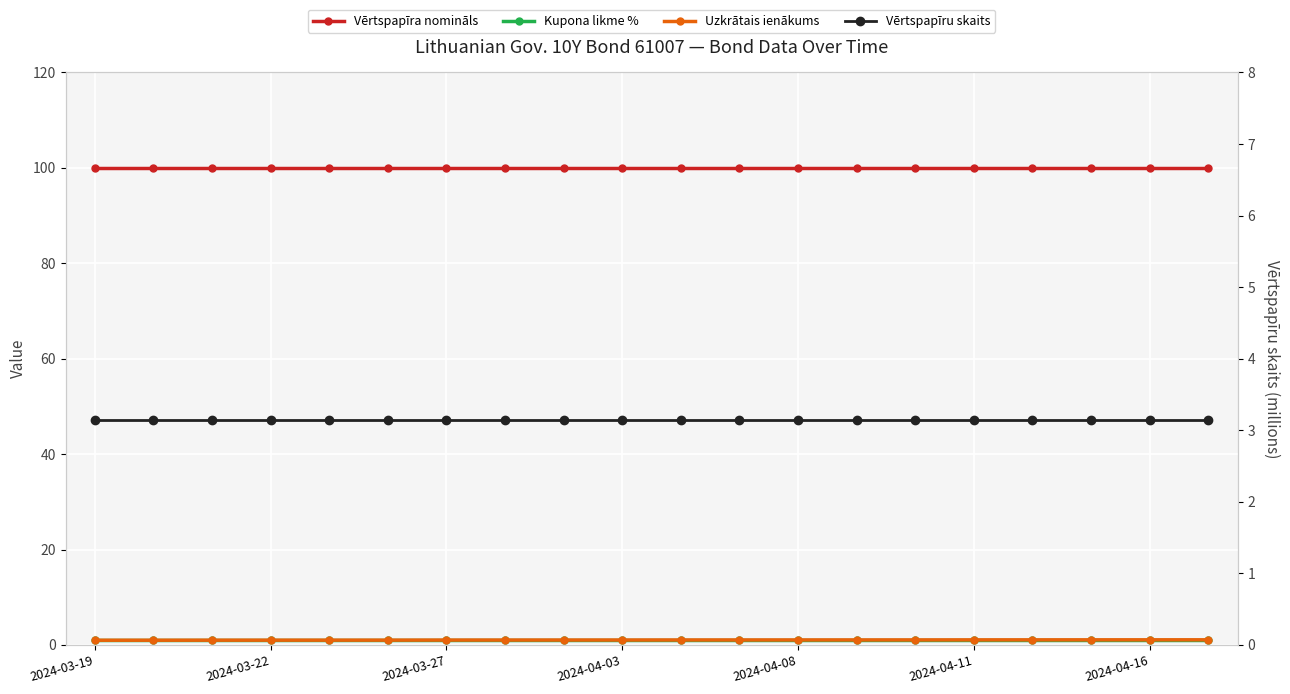

At which label is Vērtspapīra nomināls closest to 100?

2024-03-19